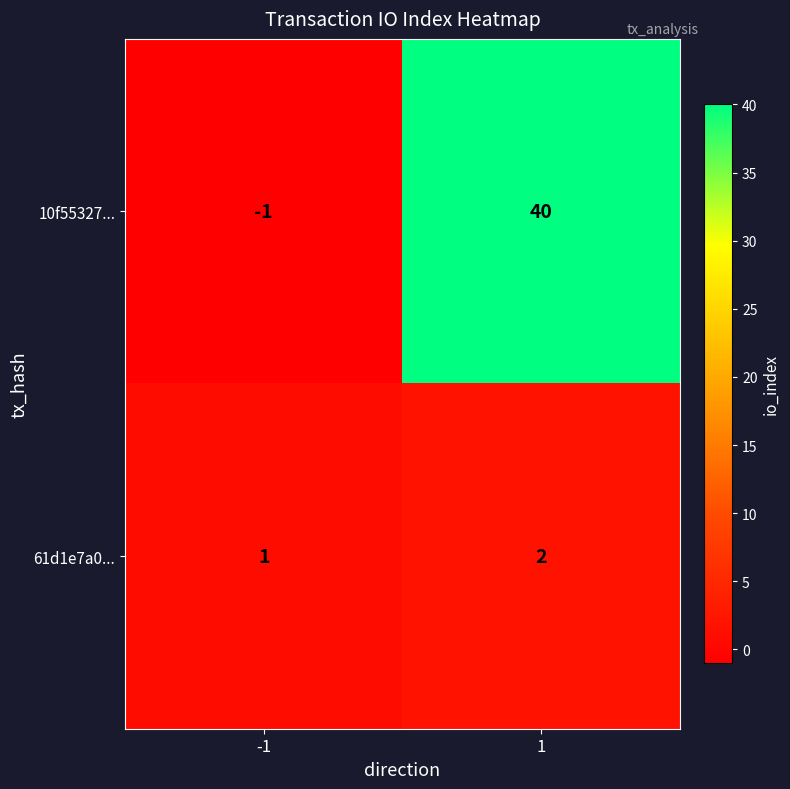

At 1, list the series in order from smallest to largest.

61d1e7a0..., 10f55327...